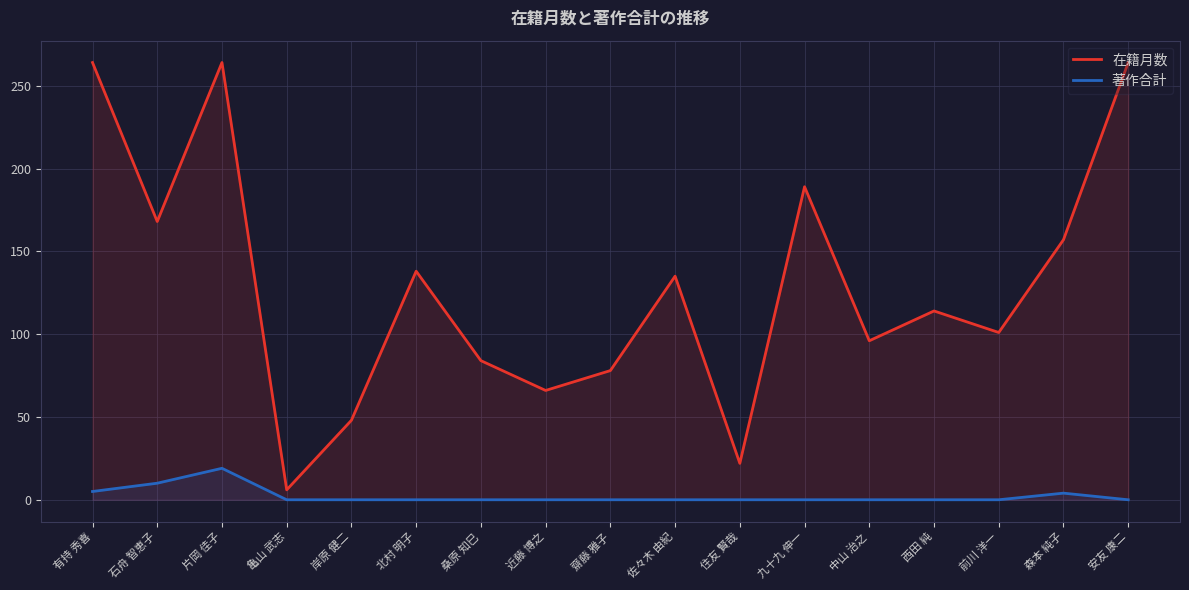

What is the label of the 5th point from the right?

中山 治之